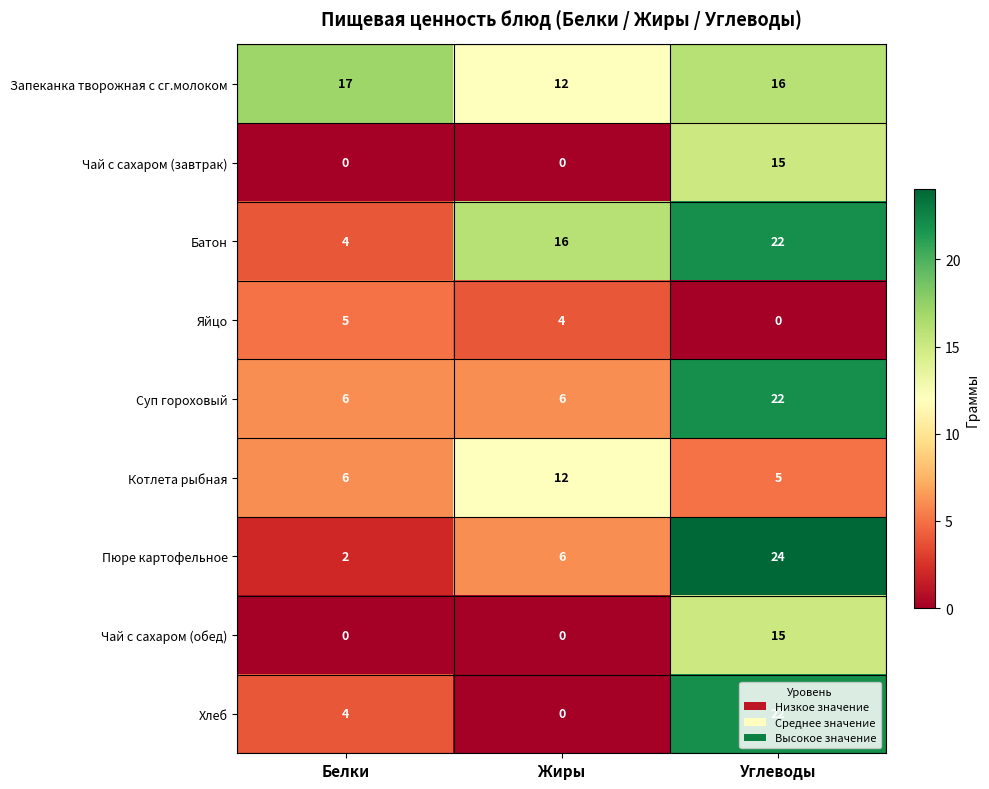

At which category is the sum across all series the highest?

Углеводы